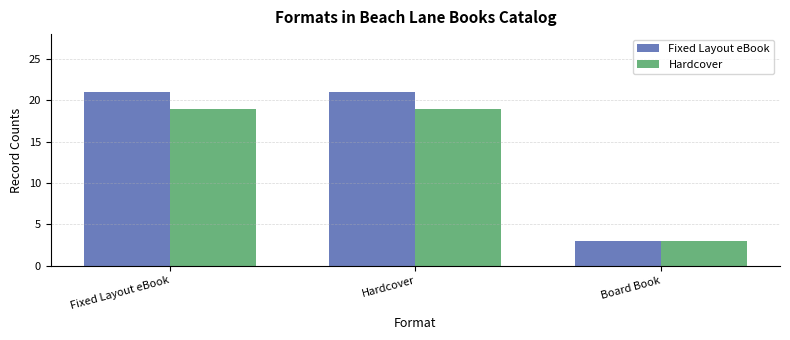

Which series has the widest spread of values?

Fixed Layout eBook